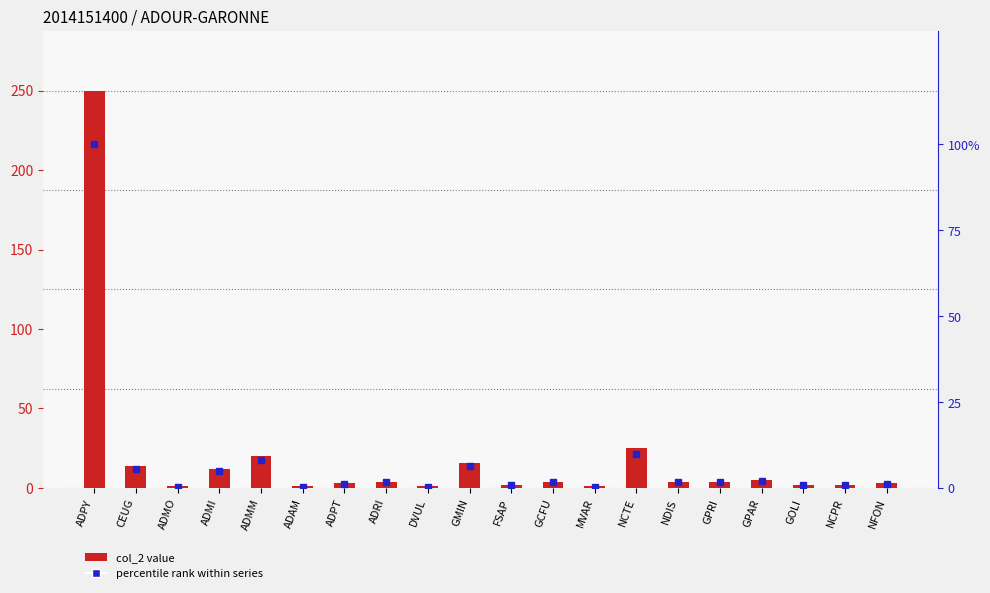

How many groups of bars are there?

20